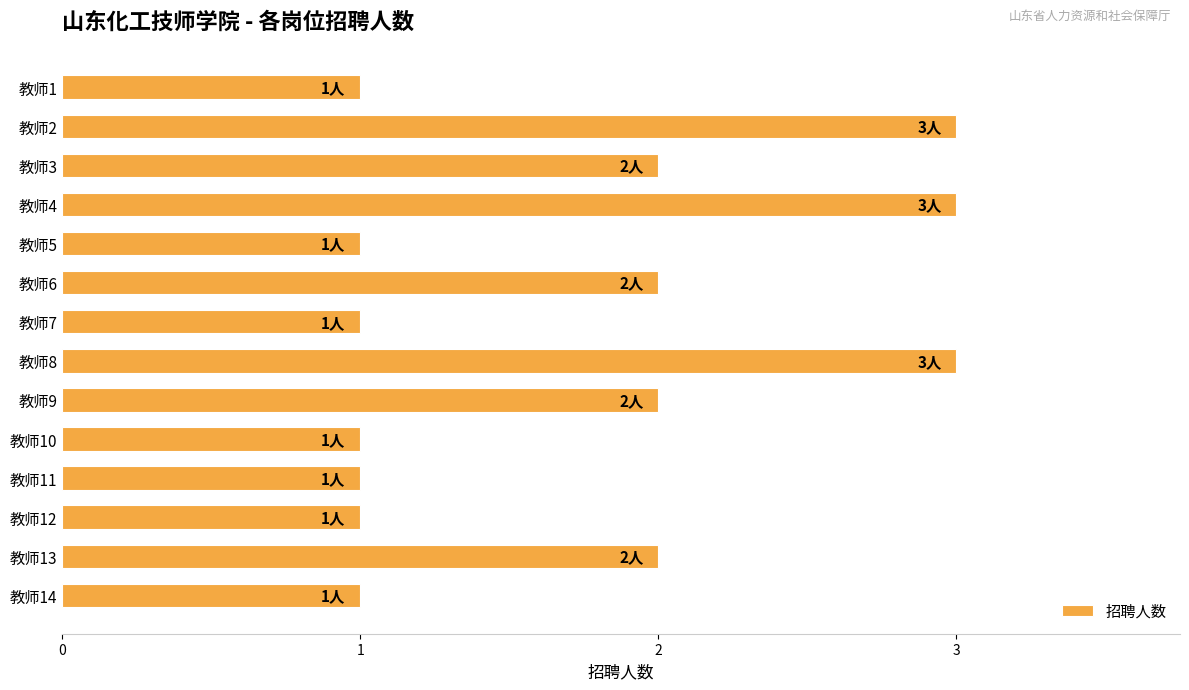

What is the greatest value displayed?

3